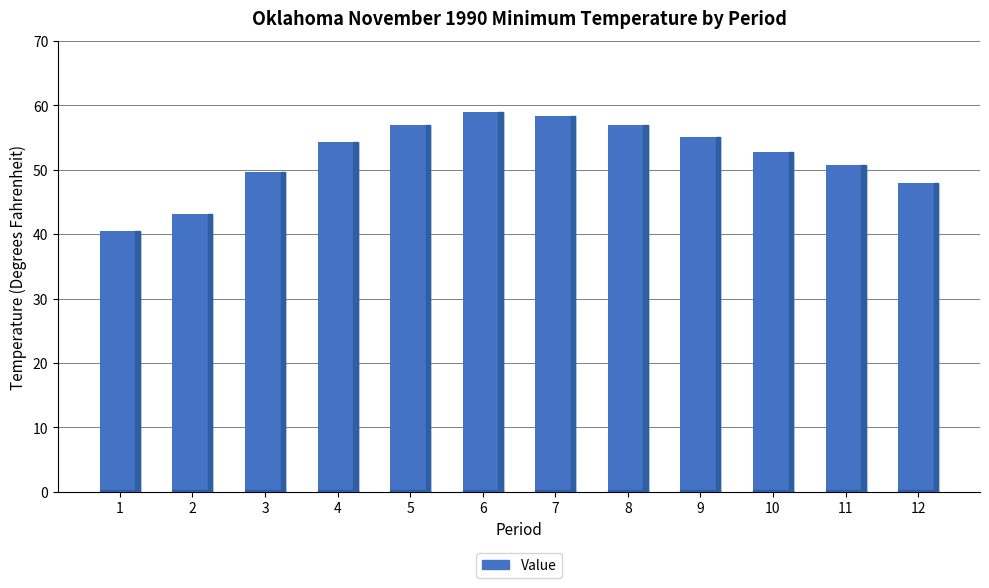

What is the difference between the maximum and minimum values?

18.5